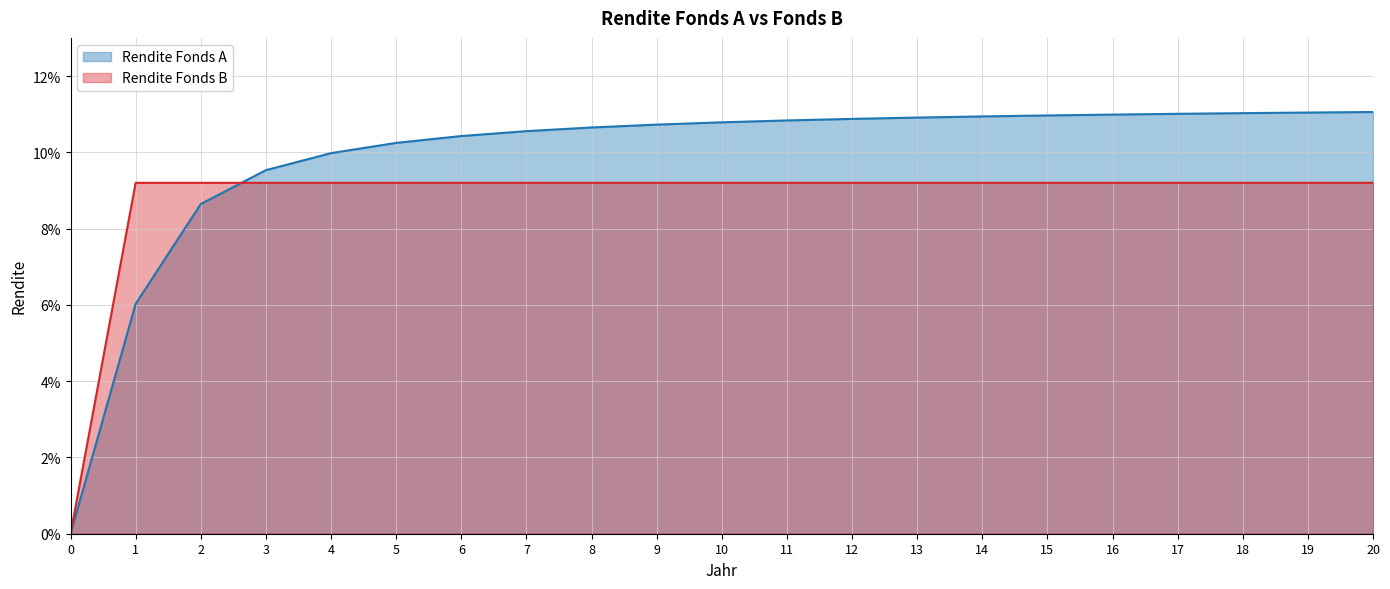

Rank the categories by Rendite Fonds B value from lowest to highest.

0, 1, 2, 3, 4, 5, 6, 7, 8, 9, 10, 11, 12, 13, 14, 15, 16, 17, 18, 19, 20